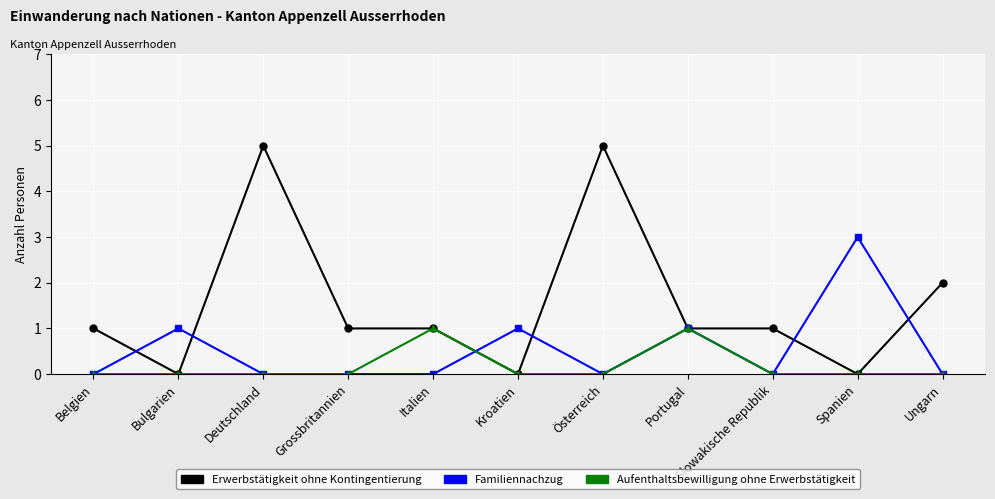

The value of Erwerbstätigkeit ohne Kontingentierung at Bulgarien is 0. True or false?

True